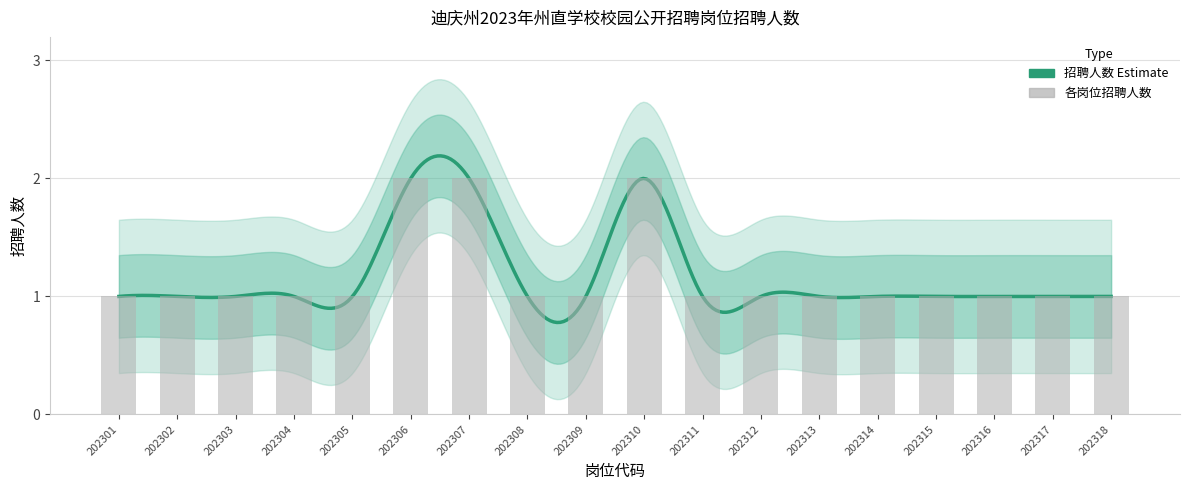

Rank the categories by value from highest to lowest.

202306, 202307, 202310, 202301, 202302, 202303, 202304, 202305, 202308, 202309, 202311, 202312, 202313, 202314, 202315, 202316, 202317, 202318